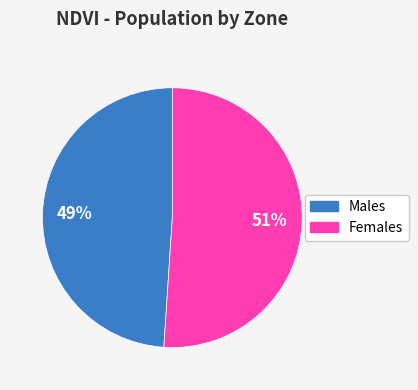

To the nearest percent, what is the average slice percentage?

50%